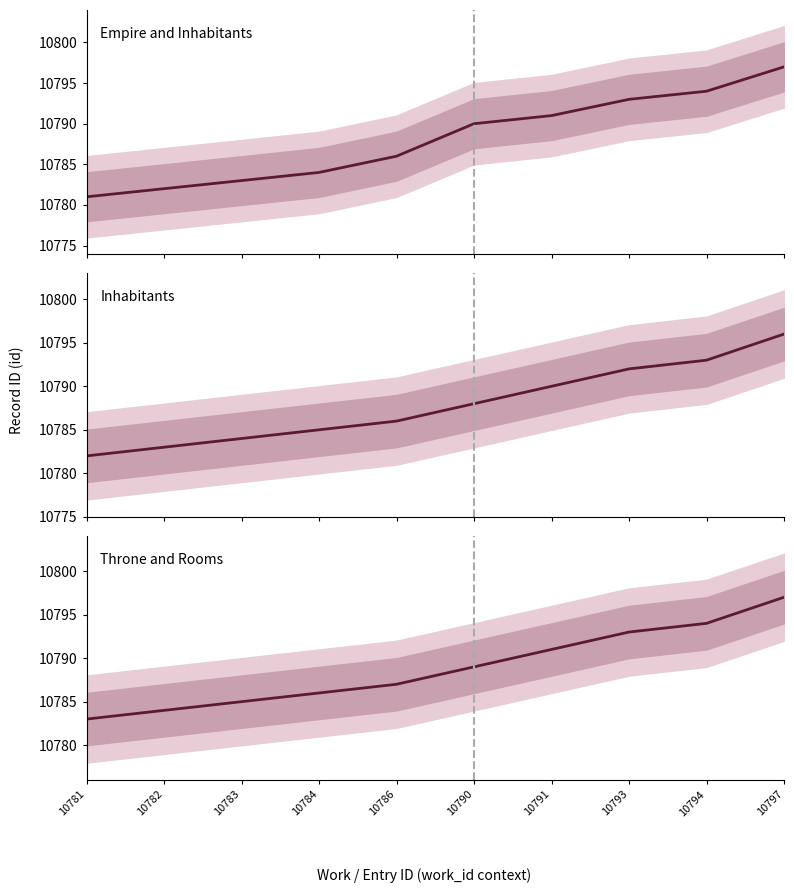

Is this an area chart (filled region under the line)?

No